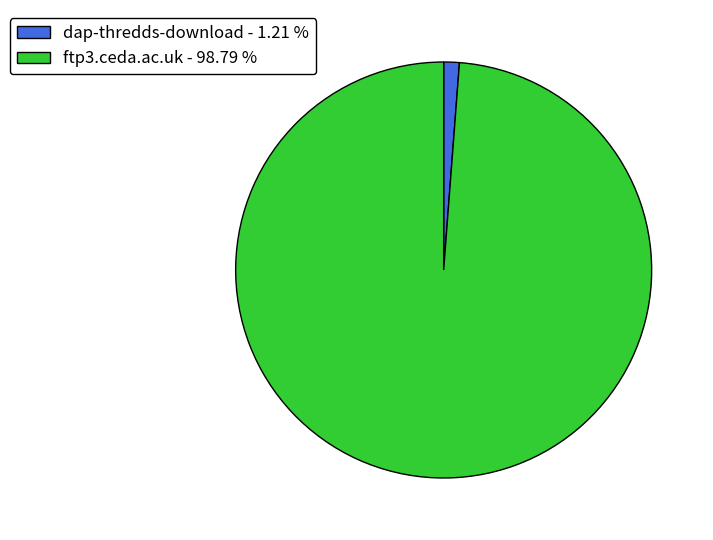

What is the smallest slice in the pie chart?

dap-thredds-download